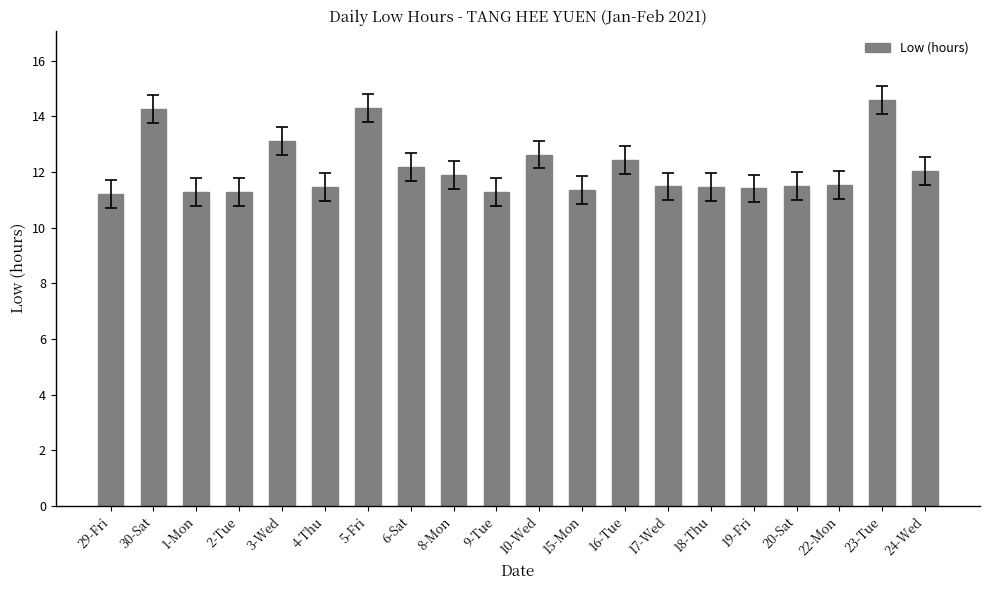

What is the sum of all values?

242.7